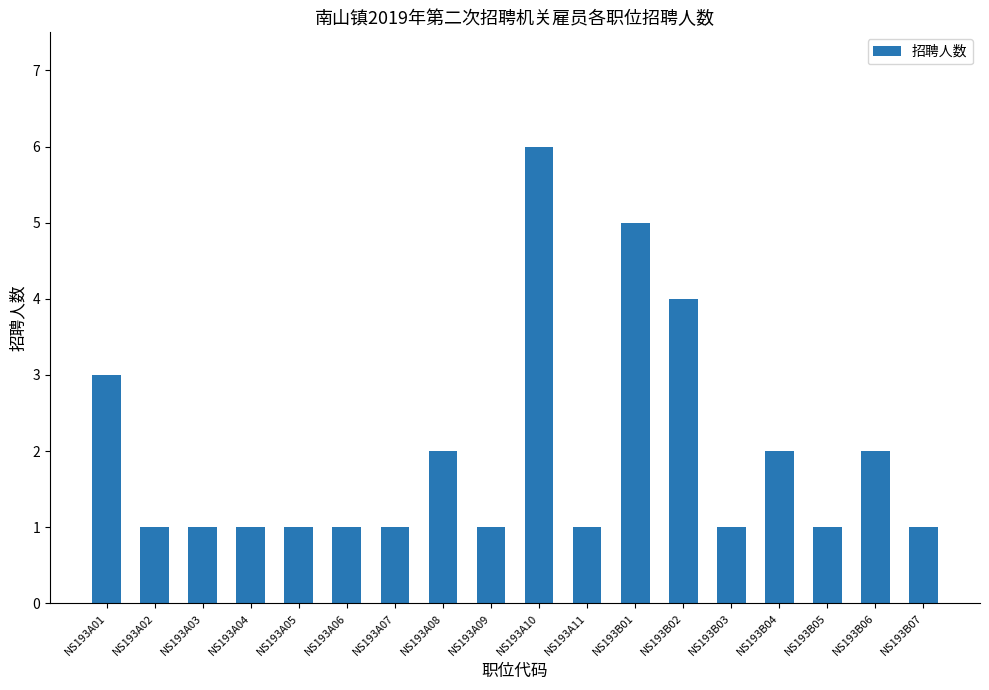

What is the average value?

2